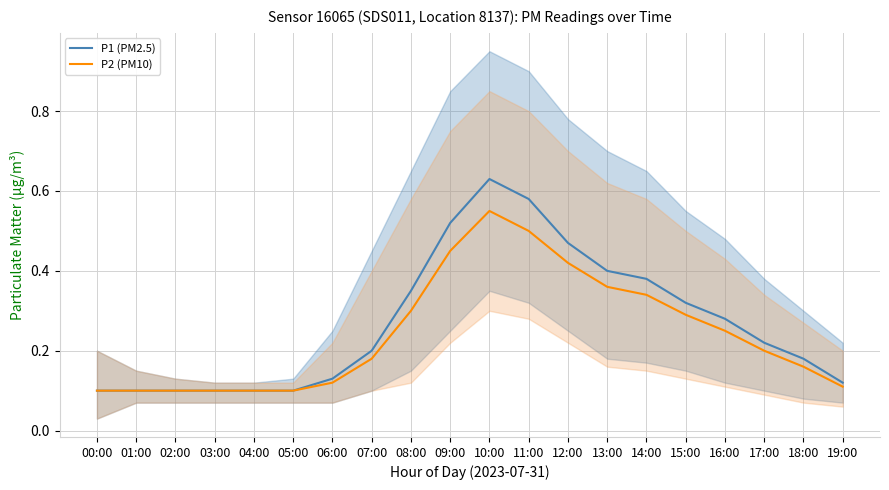

Rank the series at 07:00 from lowest to highest value.

P2 (PM10), P1 (PM2.5)